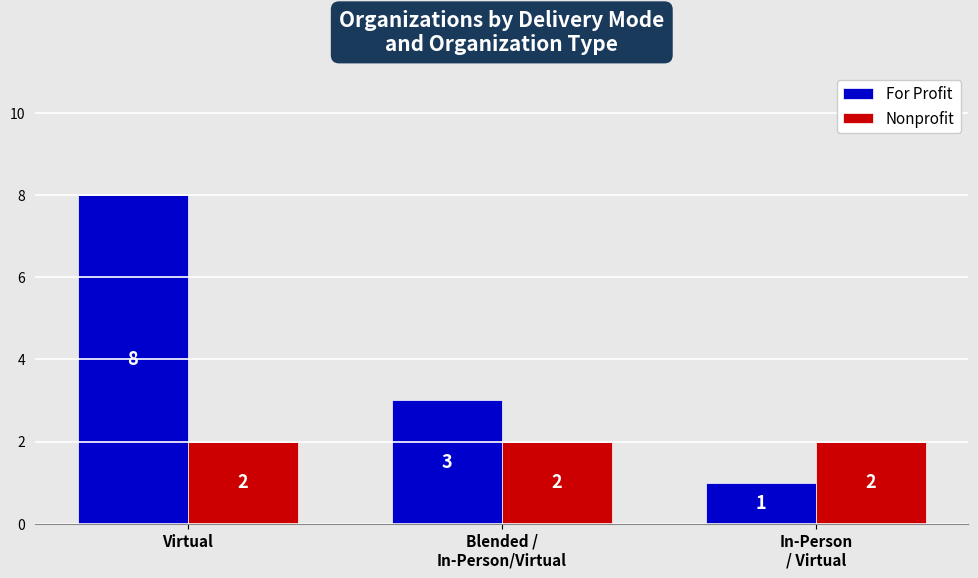

The value of For Profit at Virtual is 13. True or false?

False